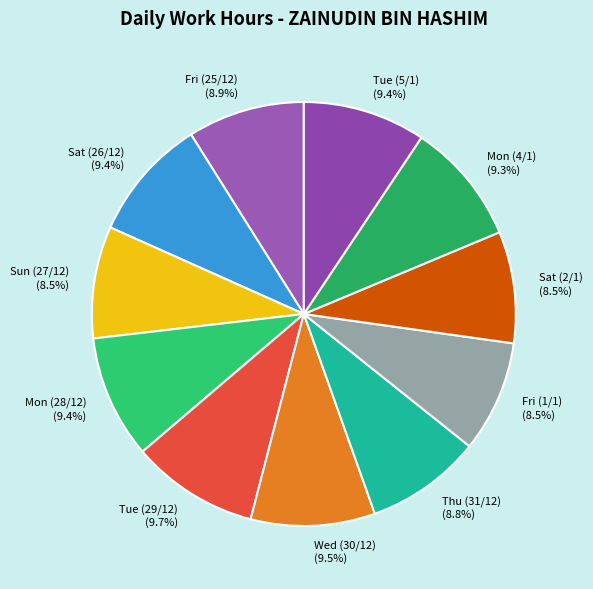

What is the total percentage of Fri (25/12) (8.9%) and Tue (29/12) (9.7%)?

18.6%